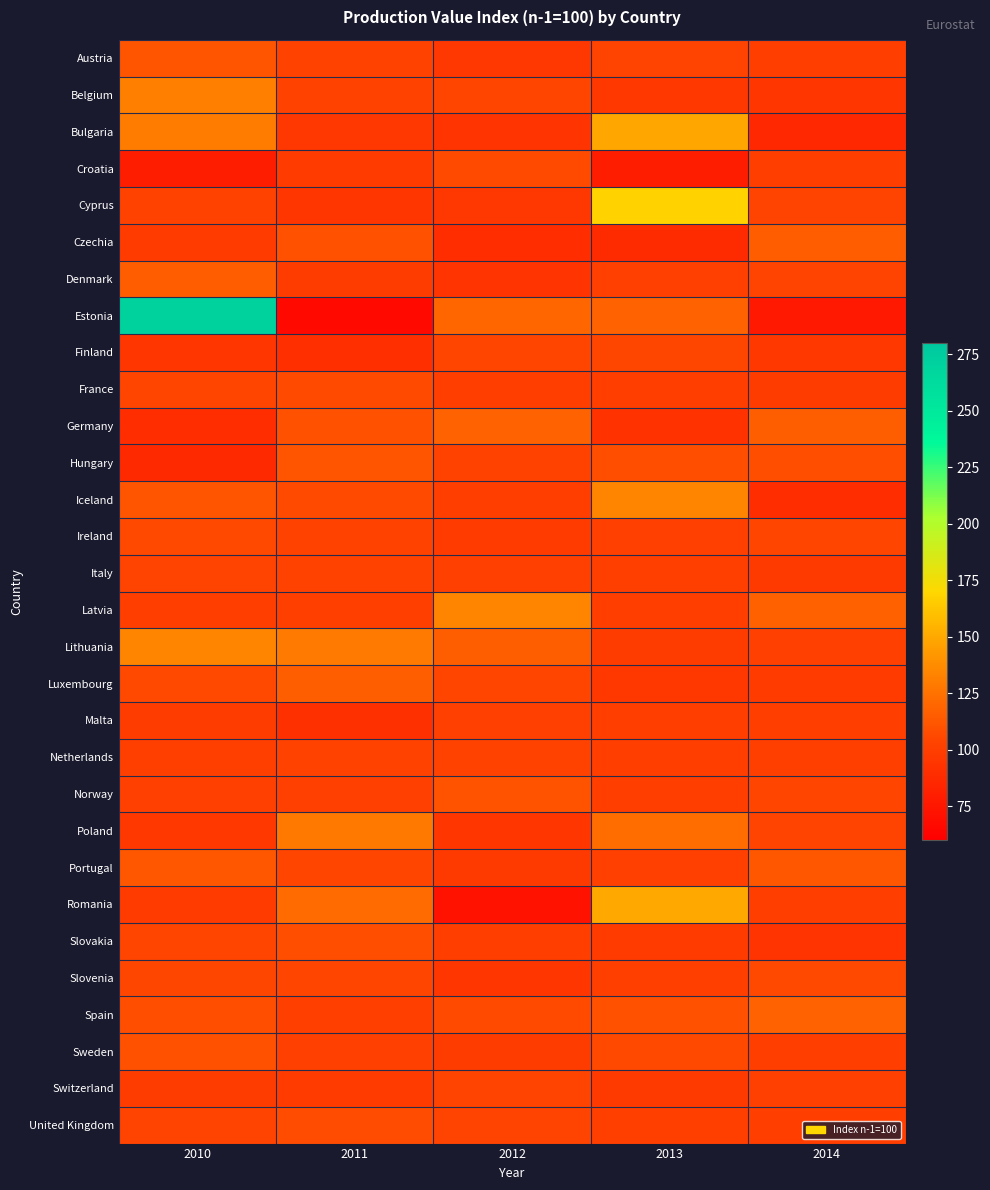

Which series has the largest total across all categories?

Estonia